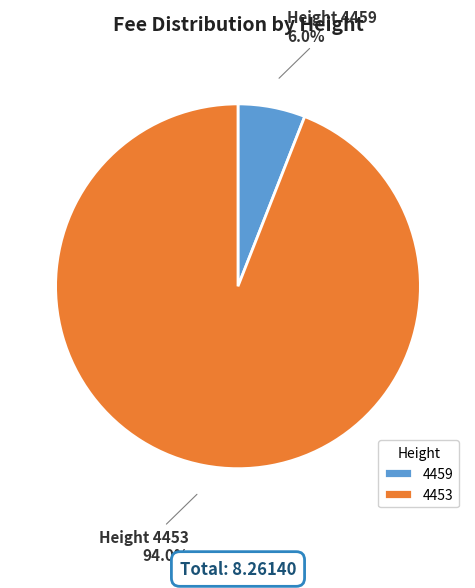

To the nearest percent, what is the average slice percentage?

50%